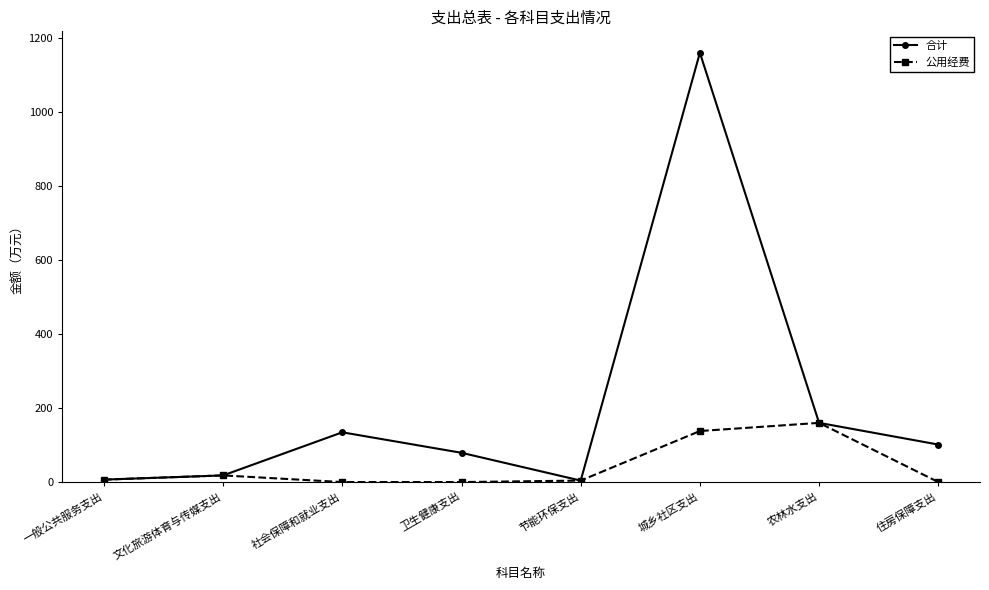

Which series has the largest total across all categories?

合计